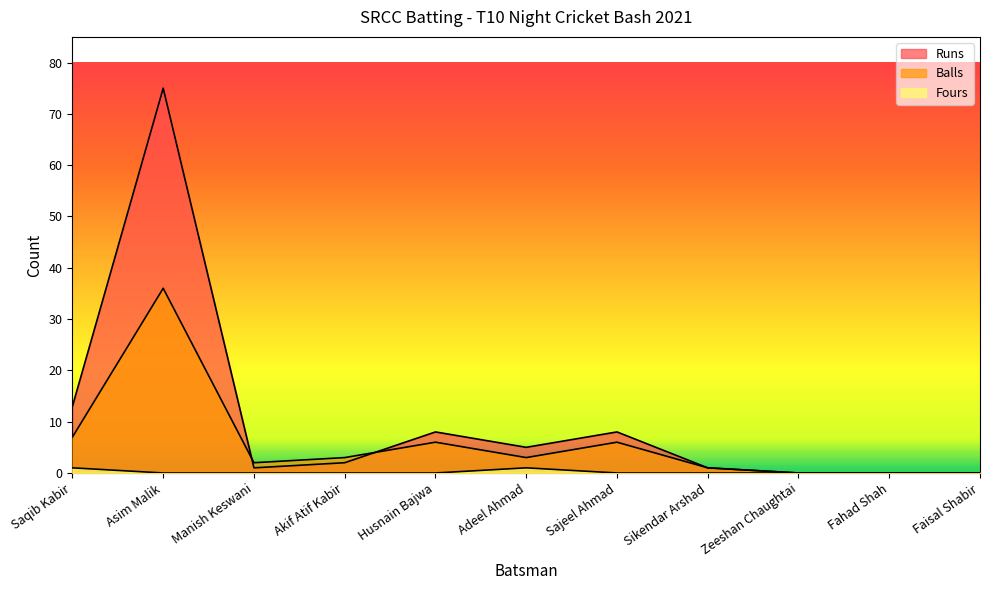

What is the sum of the Runs values at Faisal Shabir and Sajeel Ahmad?

8